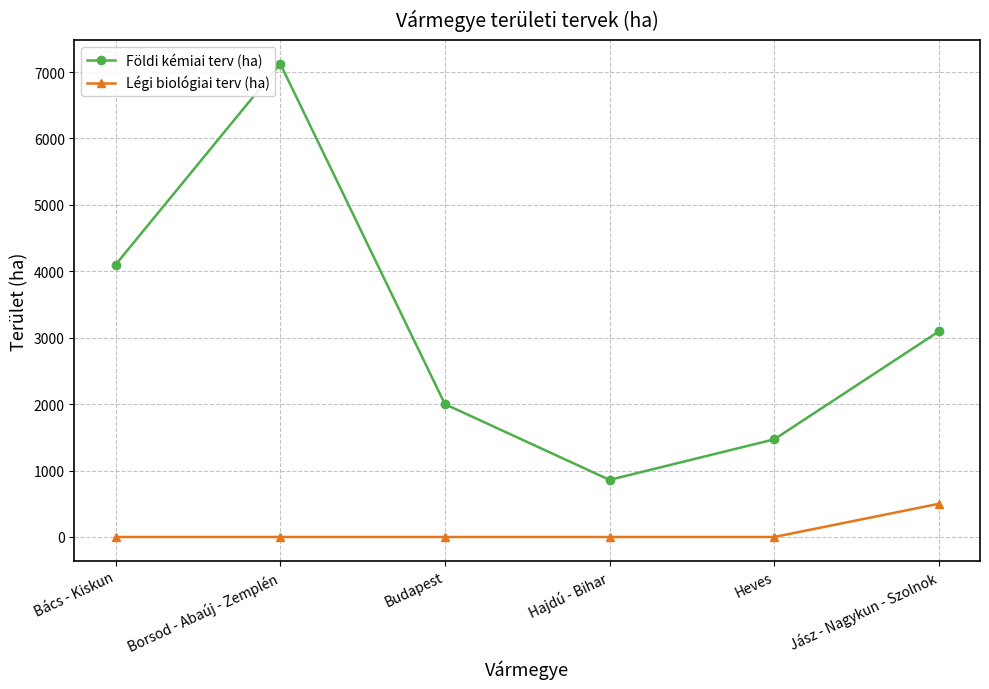

The Földi kémiai terv (ha) series shows 1470 at Heves. True or false?

True